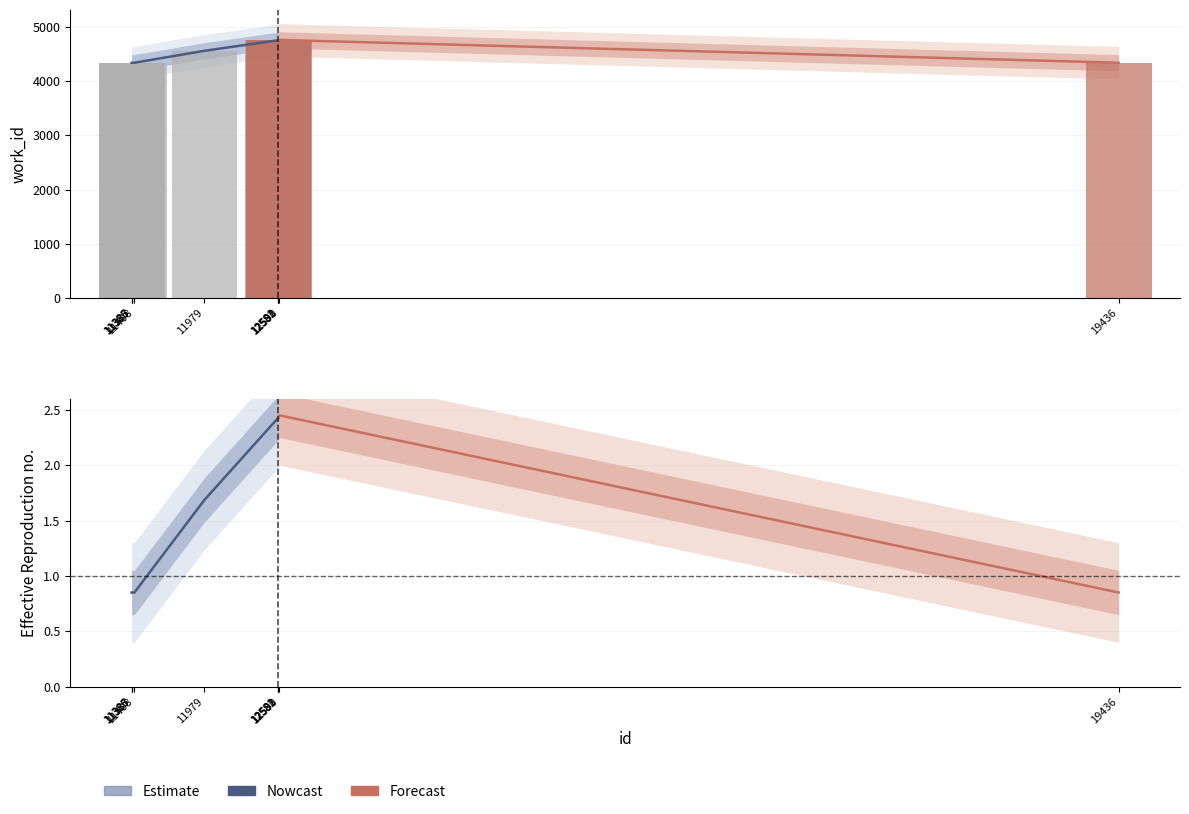

The chart shows a value of 0.8 at 11387. True or false?

True